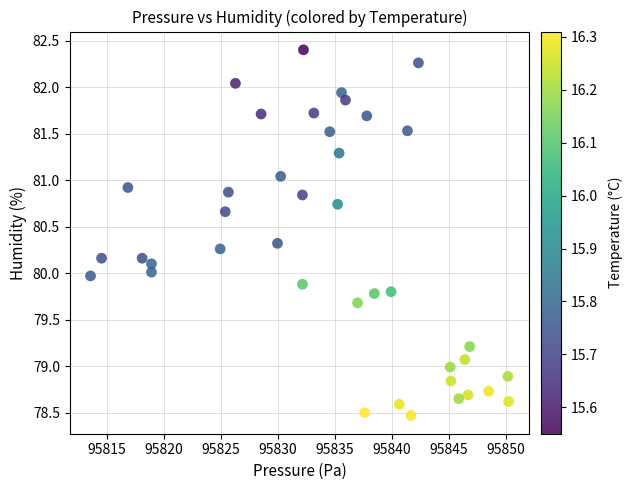

What is the range of Y values (max minus min)?

3.9